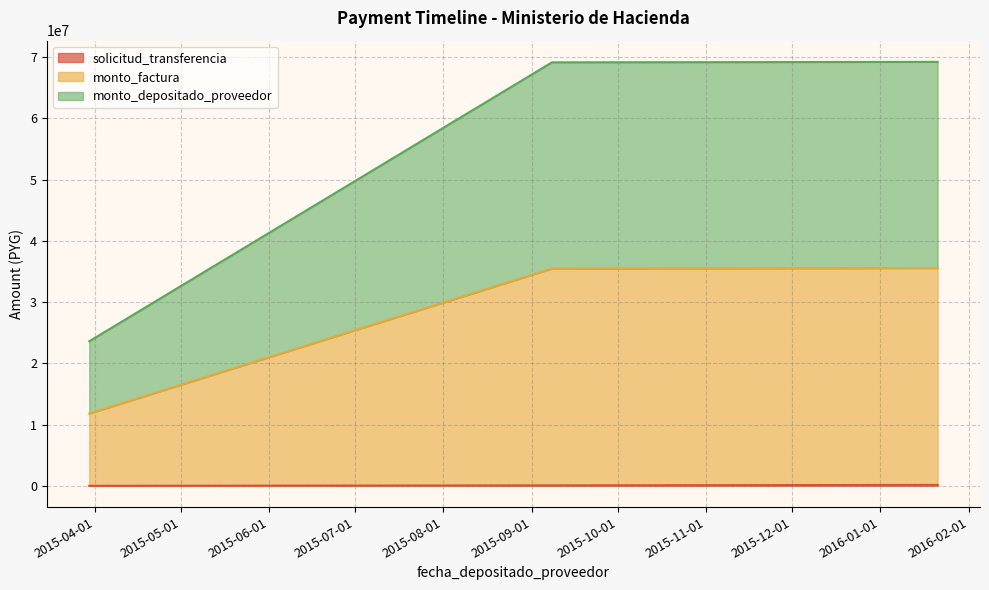

At which category is the sum across all series the highest?

2016-01-21